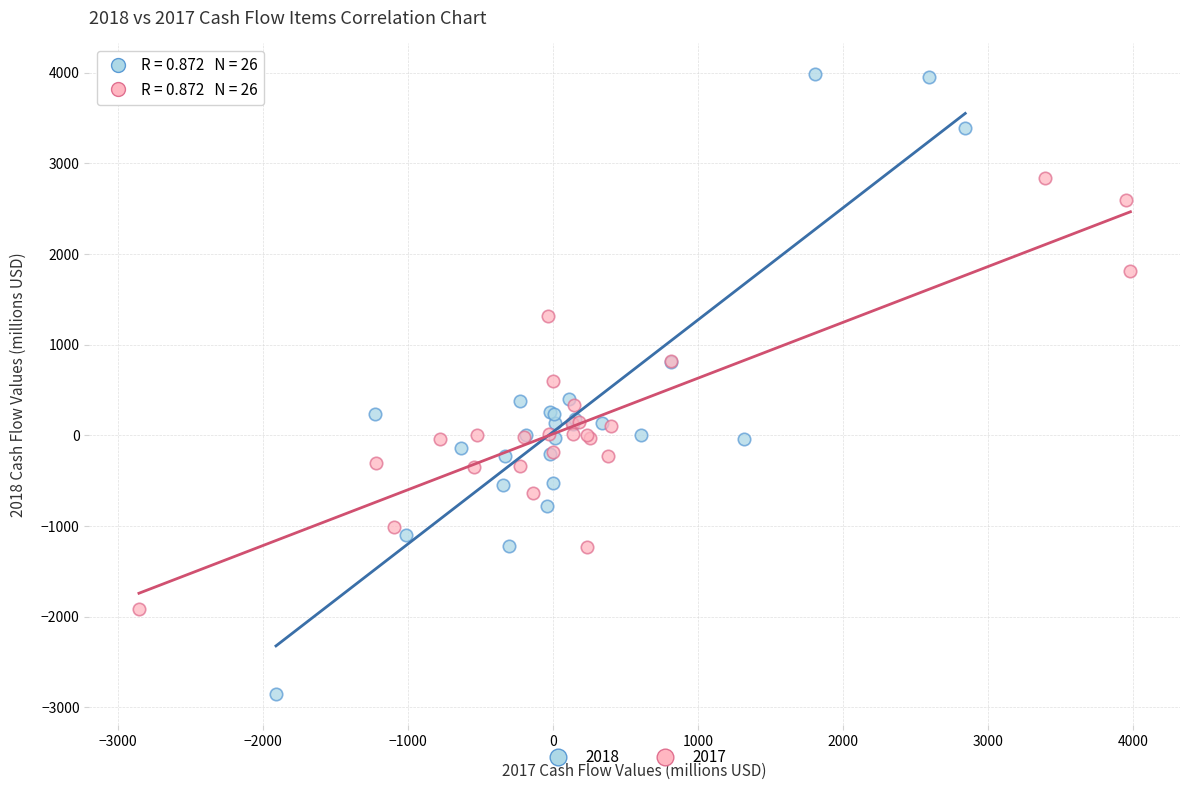

Which series has the largest Y range (max minus min)?

2018